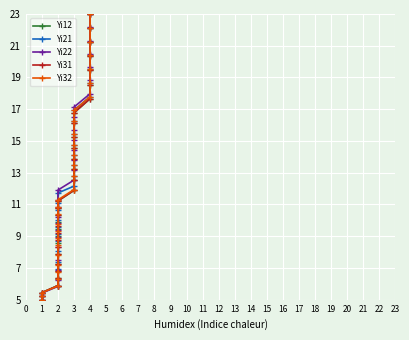

Which series has the widest spread of values?

Yi22